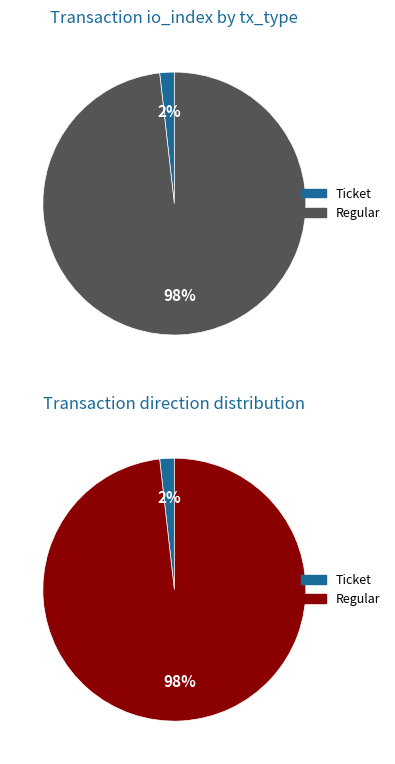

Which series changed the most between Ticket and Regular?

tx_type